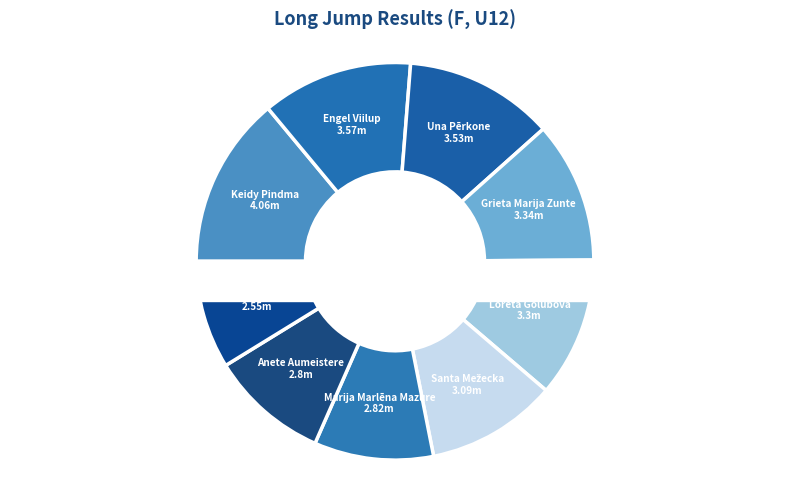

Does Loreta Golubova represent more than half of the total?

No